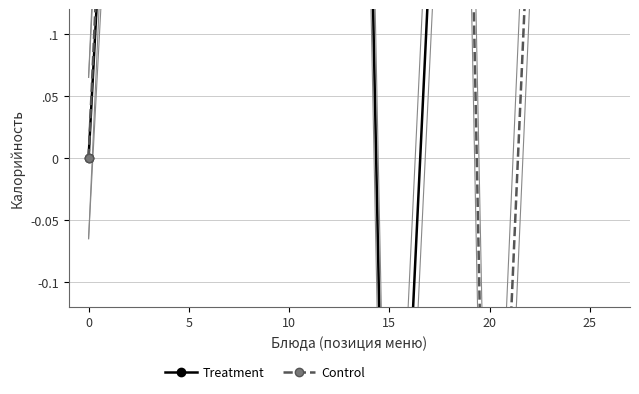

What are all the series names shown in the legend?

Treatment, Control